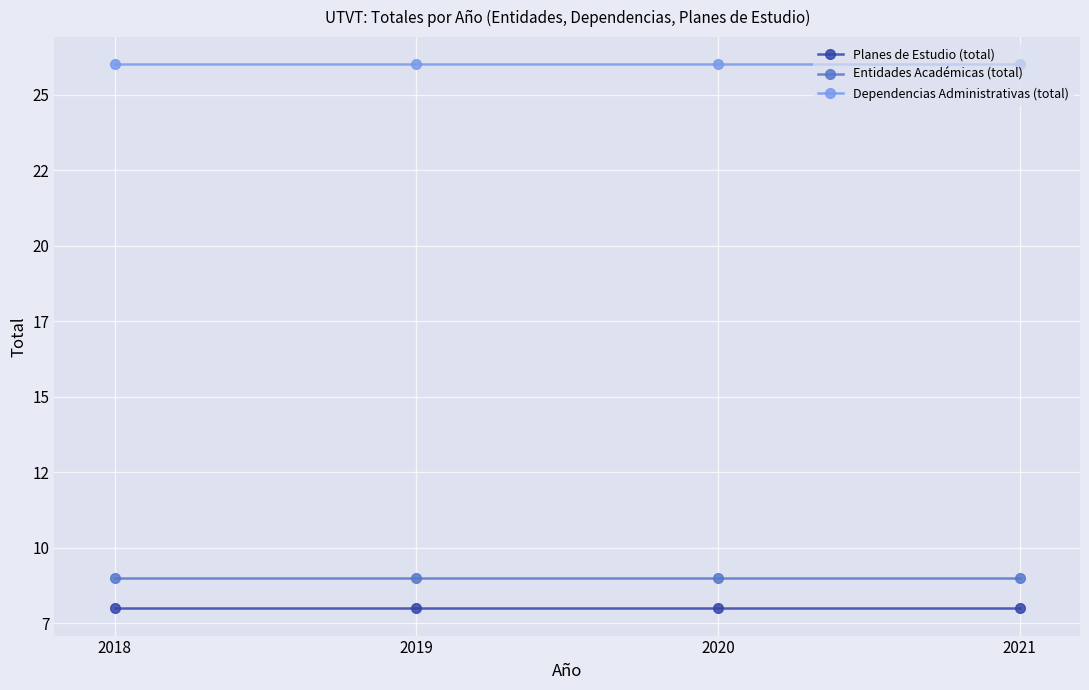

True or false: Dependencias Administrativas (total) and Entidades Académicas (total) cross at least once.

False